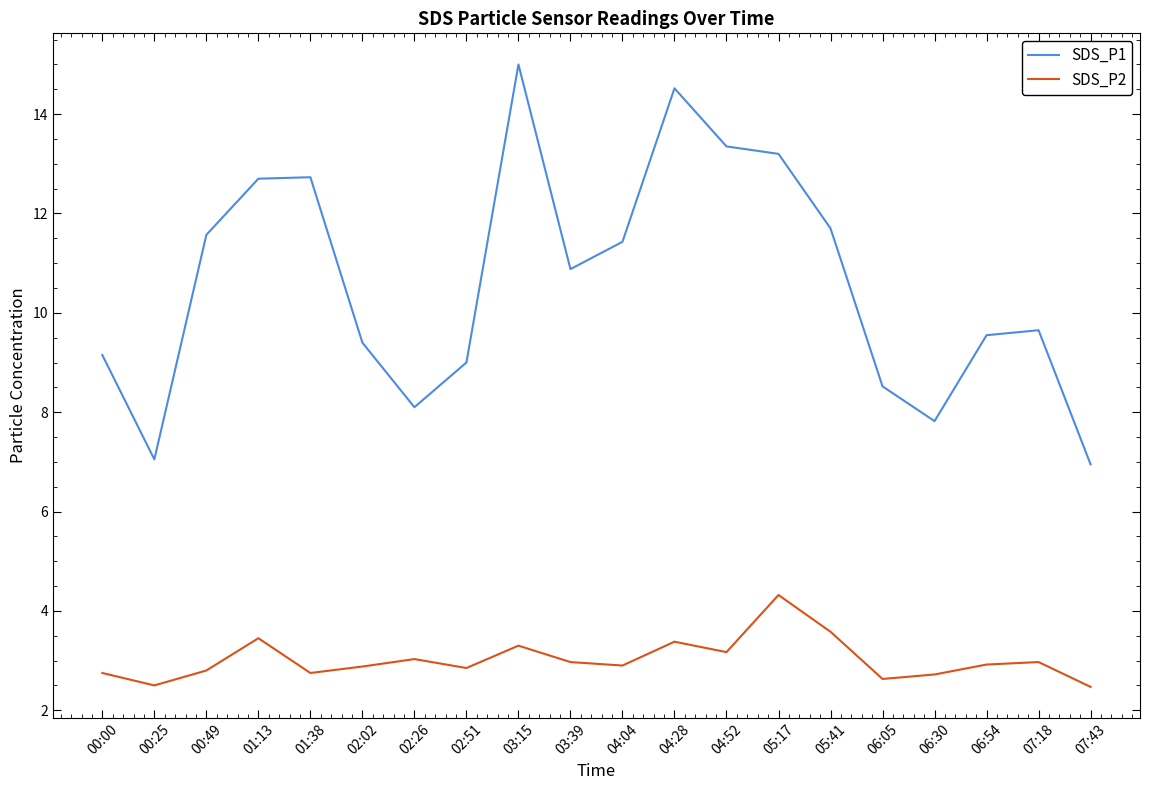

What is the greatest value displayed?

15.0